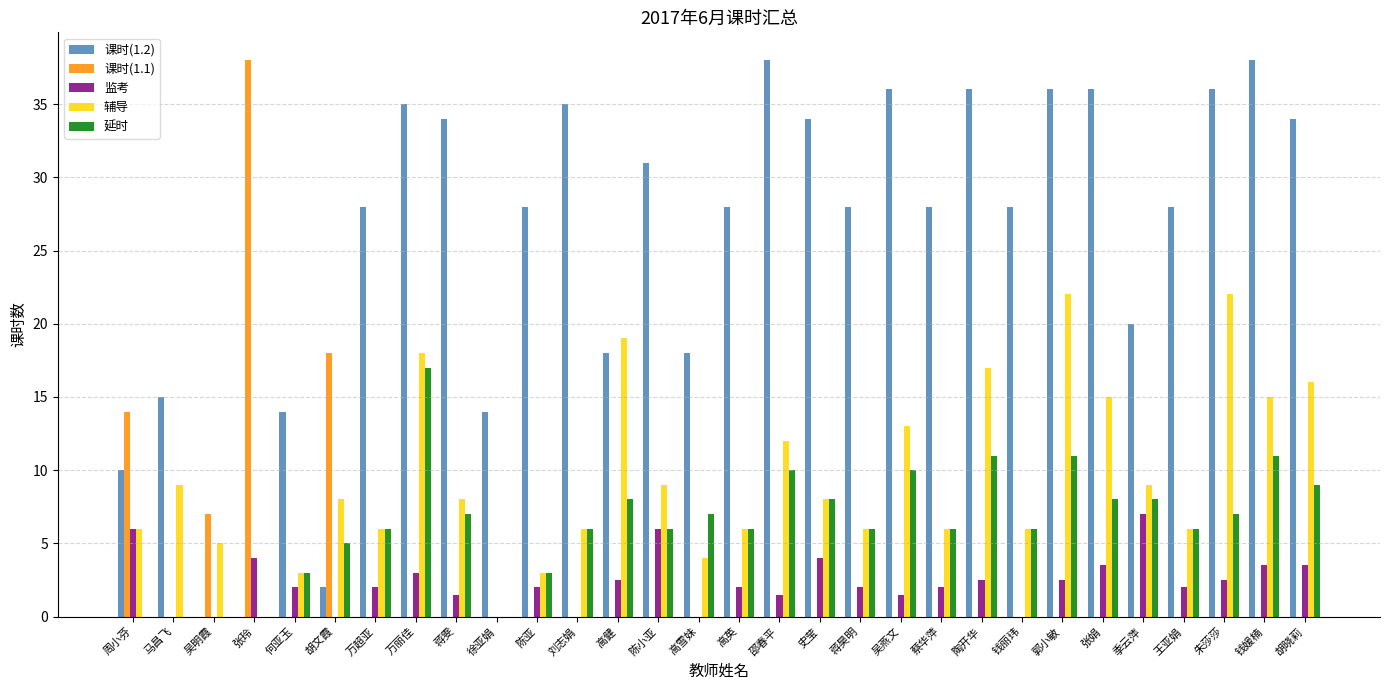

Reading left to right, what are all the values shown in this chart?

课时(1.2): 10.0	15.0	0.0	0.0	14.0	2.0	28.0	35.0	34.0	14.0	28.0	35.0	18.0	31.0	18.0	28.0	38.0	34.0	28.0	36.0	28.0	36.0	28.0	36.0	36.0	20.0	28.0	36.0	38.0	34.0
课时(1.1): 14.0	0.0	7.0	38.0	0.0	18.0	0.0	0.0	0.0	0.0	0.0	0.0	0.0	0.0	0.0	0.0	0.0	0.0	0.0	0.0	0.0	0.0	0.0	0.0	0.0	0.0	0.0	0.0	0.0	0.0
监考: 6.0	0.0	0.0	4.0	2.0	0.0	2.0	3.0	1.5	0.0	2.0	0.0	2.5	6.0	0.0	2.0	1.5	4.0	2.0	1.5	2.0	2.5	0.0	2.5	3.5	7.0	2.0	2.5	3.5	3.5
辅导: 6.0	9.0	5.0	0.0	3.0	8.0	6.0	18.0	8.0	0.0	3.0	6.0	19.0	9.0	4.0	6.0	12.0	8.0	6.0	13.0	6.0	17.0	6.0	22.0	15.0	9.0	6.0	22.0	15.0	16.0
延时: 0.0	0.0	0.0	0.0	3.0	5.0	6.0	17.0	7.0	0.0	3.0	6.0	8.0	6.0	7.0	6.0	10.0	8.0	6.0	10.0	6.0	11.0	6.0	11.0	8.0	8.0	6.0	7.0	11.0	9.0